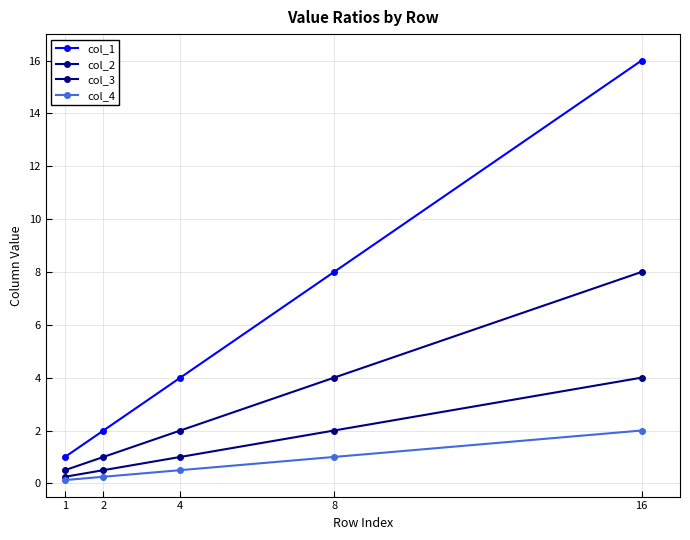

At how many categories does at least one series exceed 12?

1